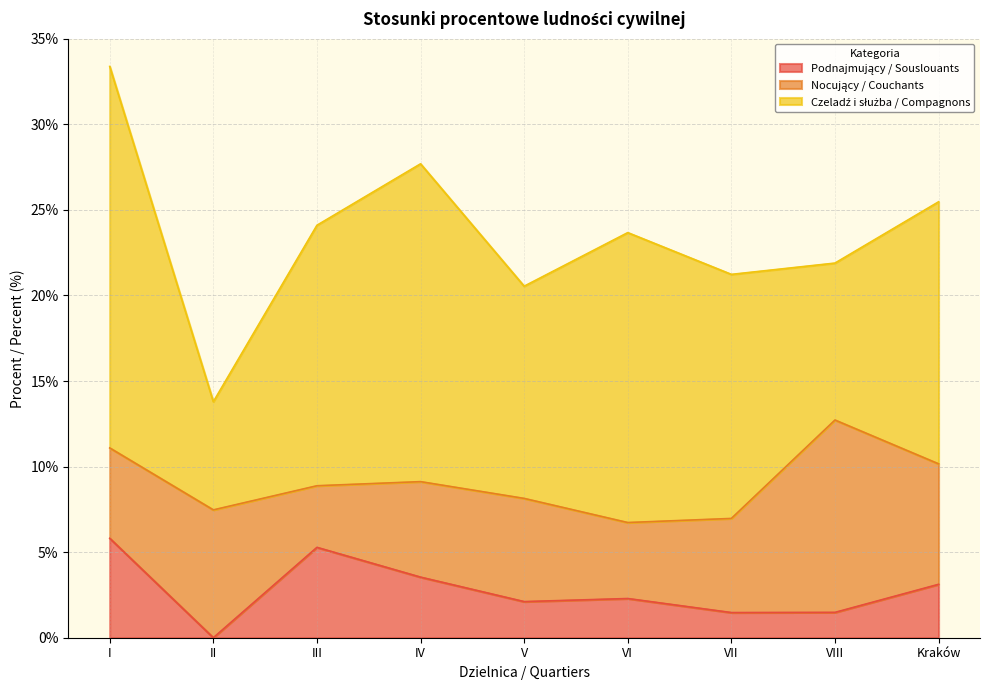

Where is Czeladź i służba / Compagnons nearest to the value 14?

VII